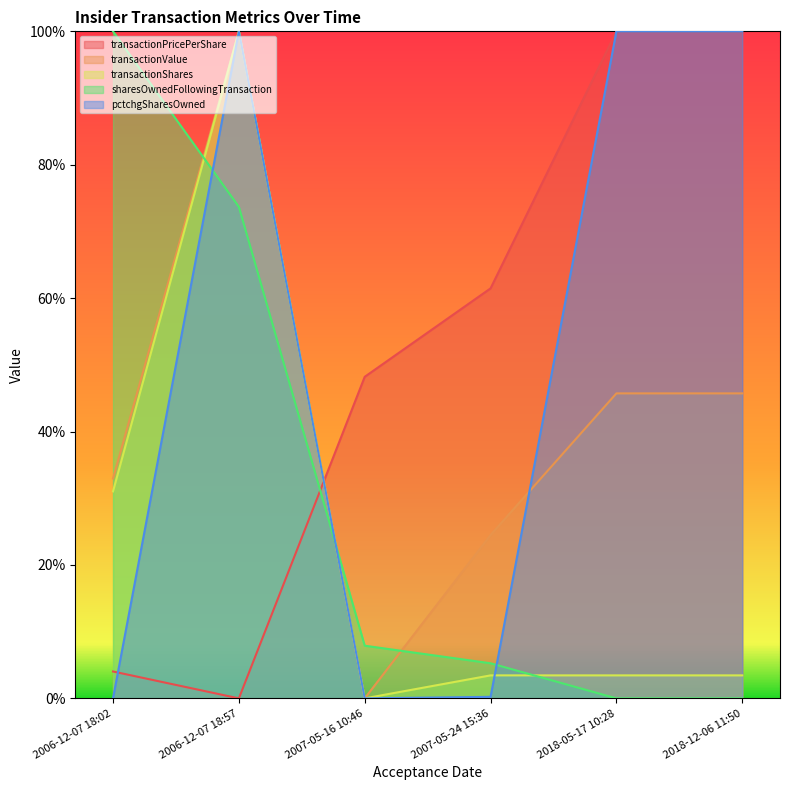

Does the chart have visible grid lines?

No